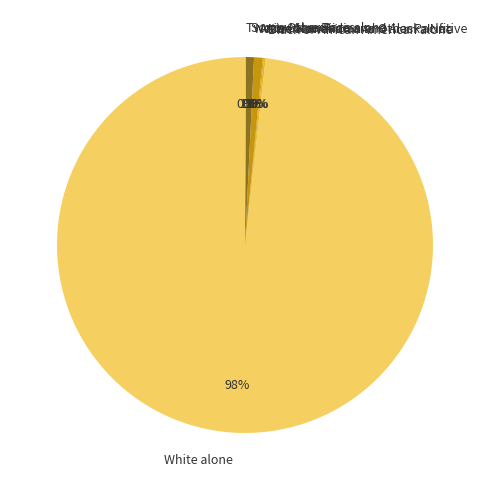

What is the smallest slice in the pie chart?

Native Hawaiian and Other Pacific